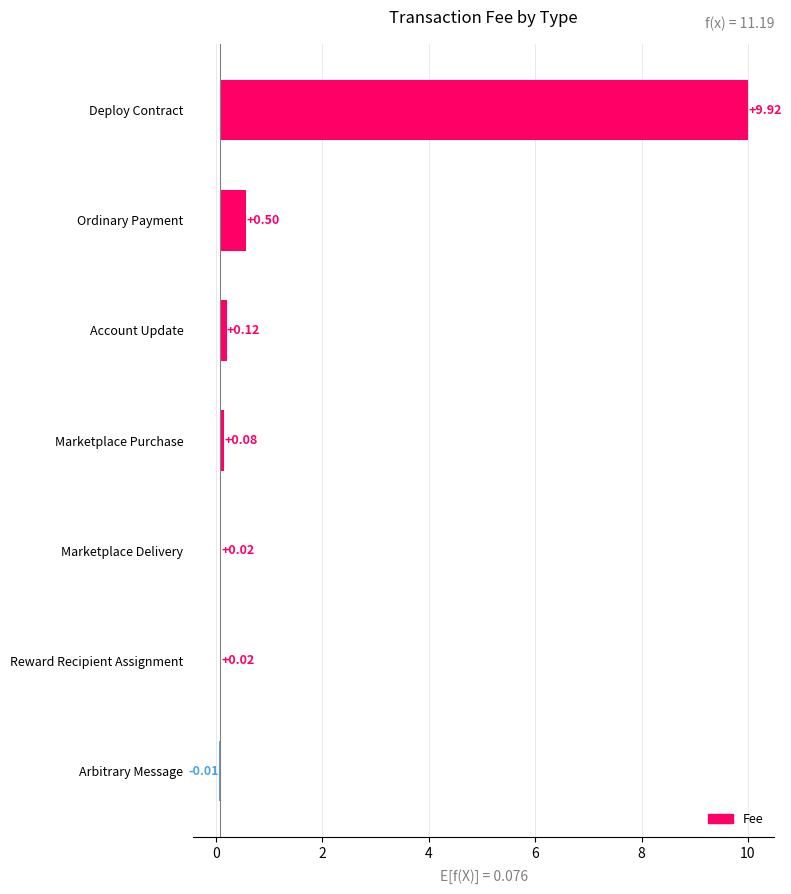

The chart shows a value of 0.1 at 2. True or false?

True